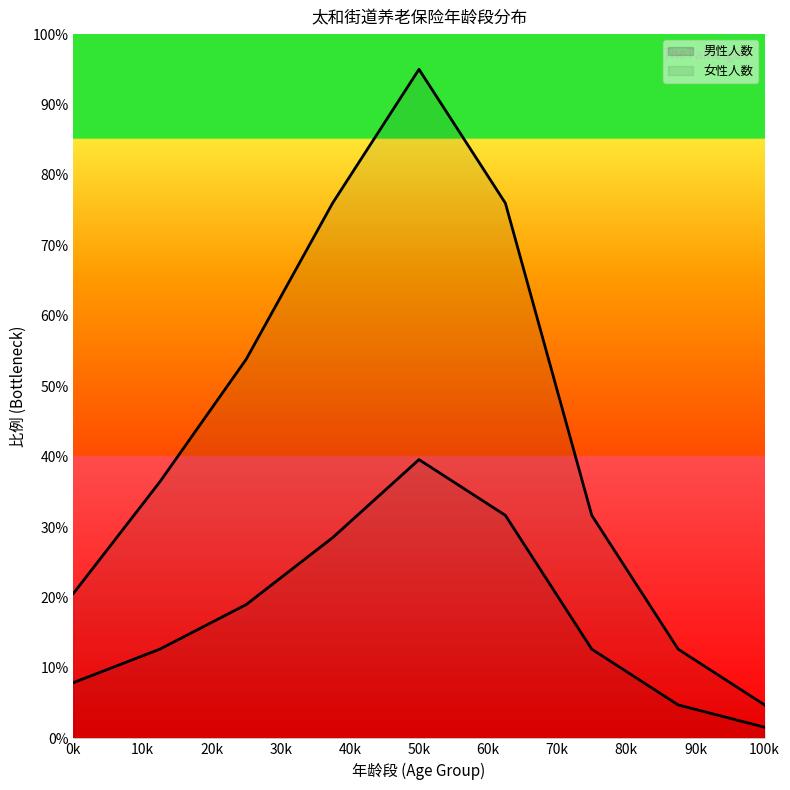

At which category is the sum across all series the highest?

50k